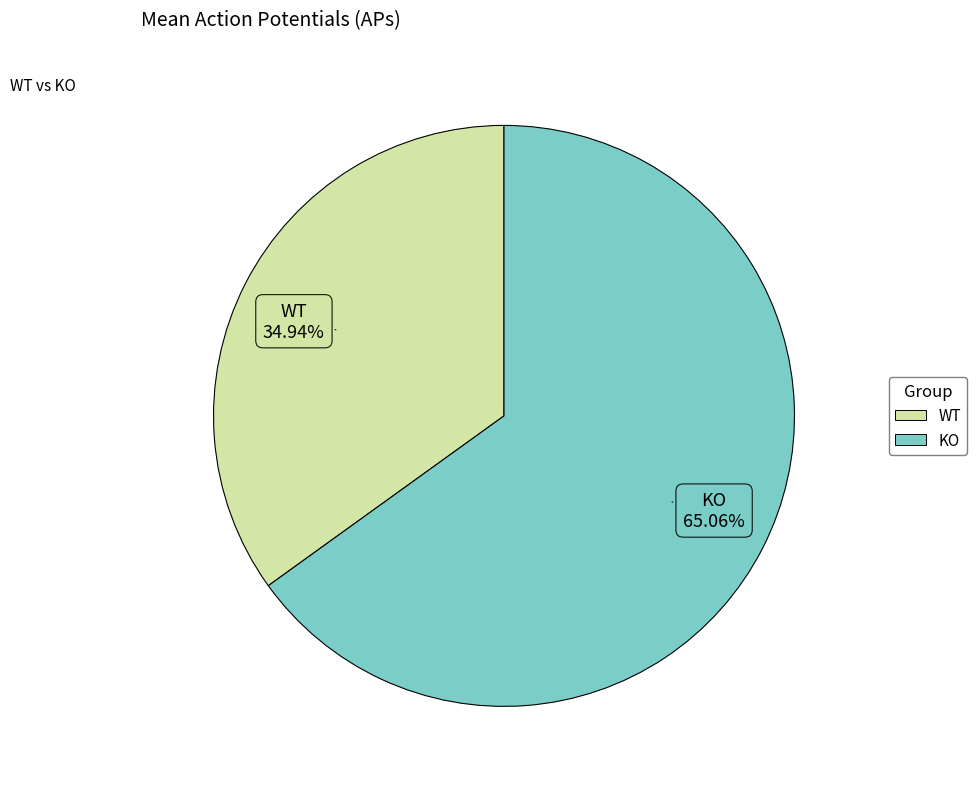

True or false: KO accounts for 71% of the total.

False